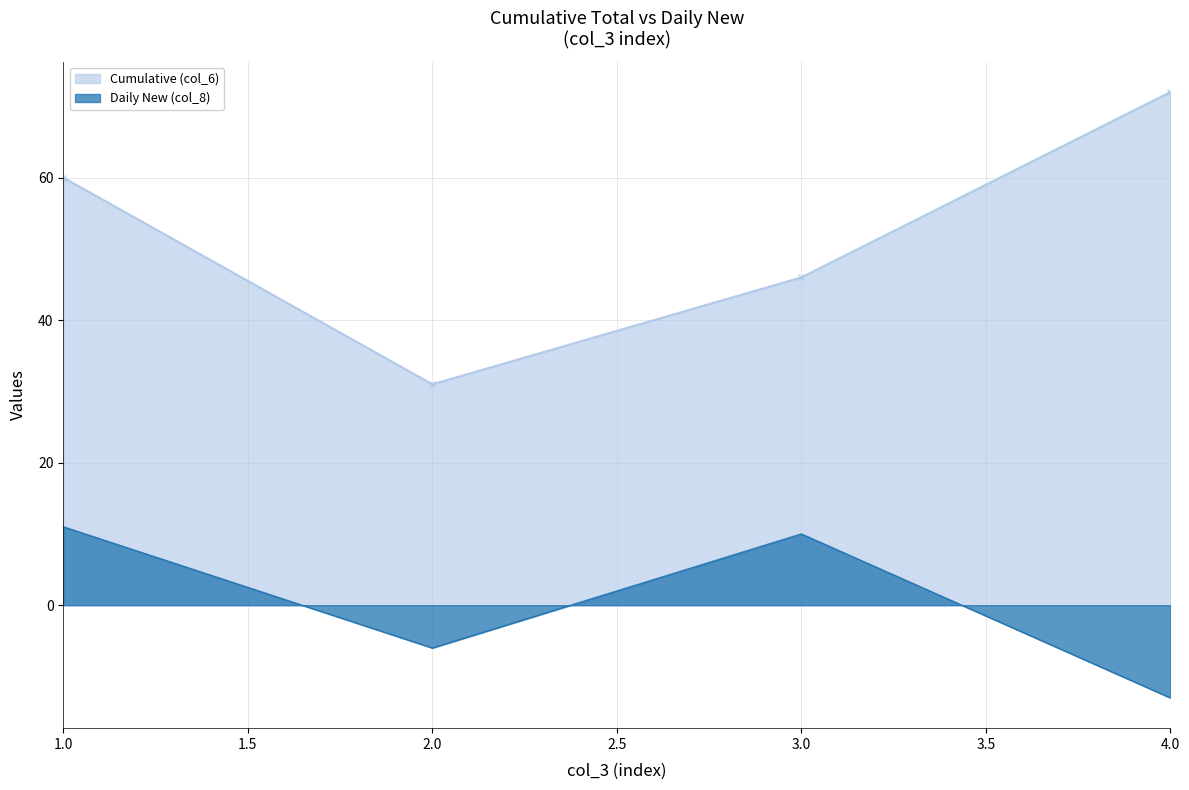

What is the spread (max minus min) of values at 4.0?

85